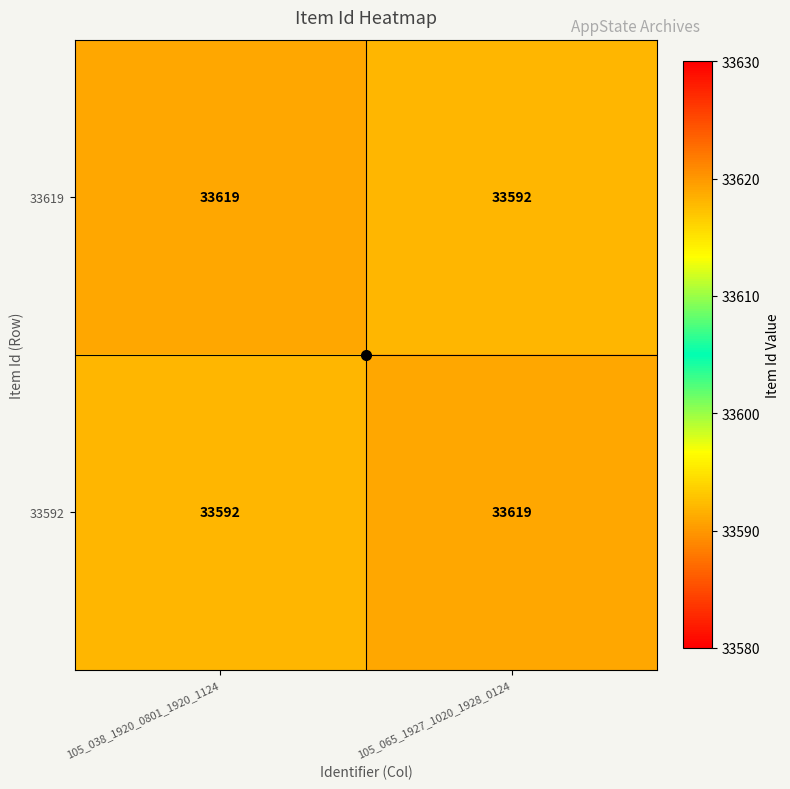

What is the difference between the 33592 values at 105_038_1920_0801_1920_1124 and 105_065_1927_1020_1928_0124?

27